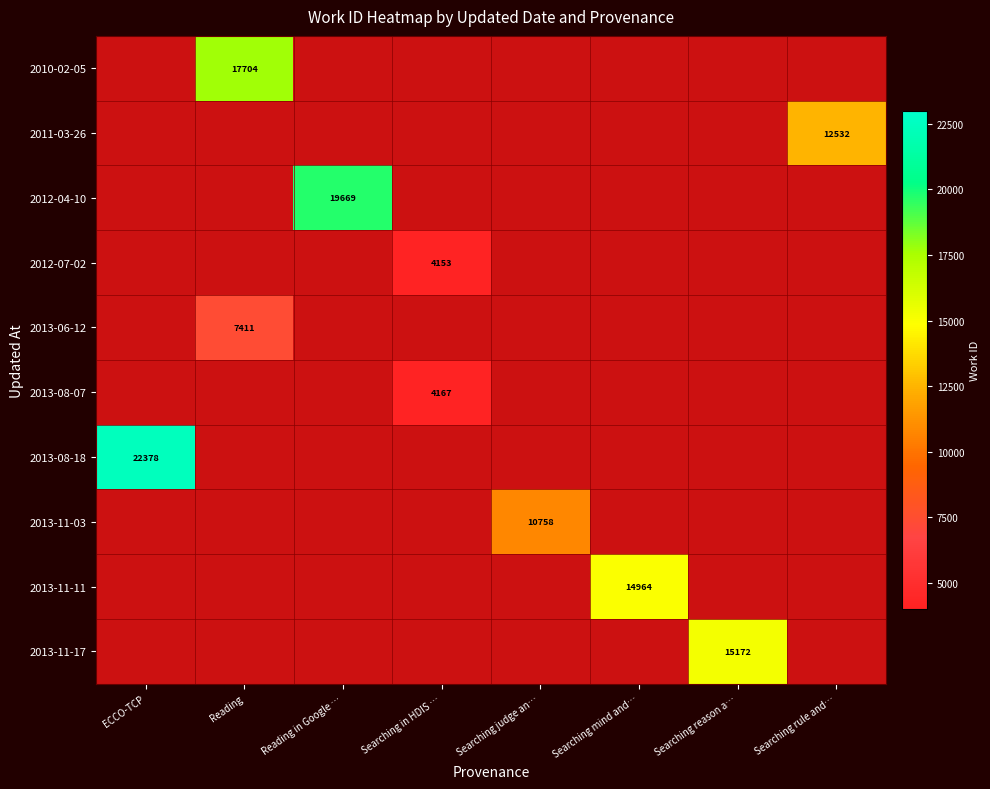

True or false: 2011-03-26 has a value of 19170 at Searching rule and….

False